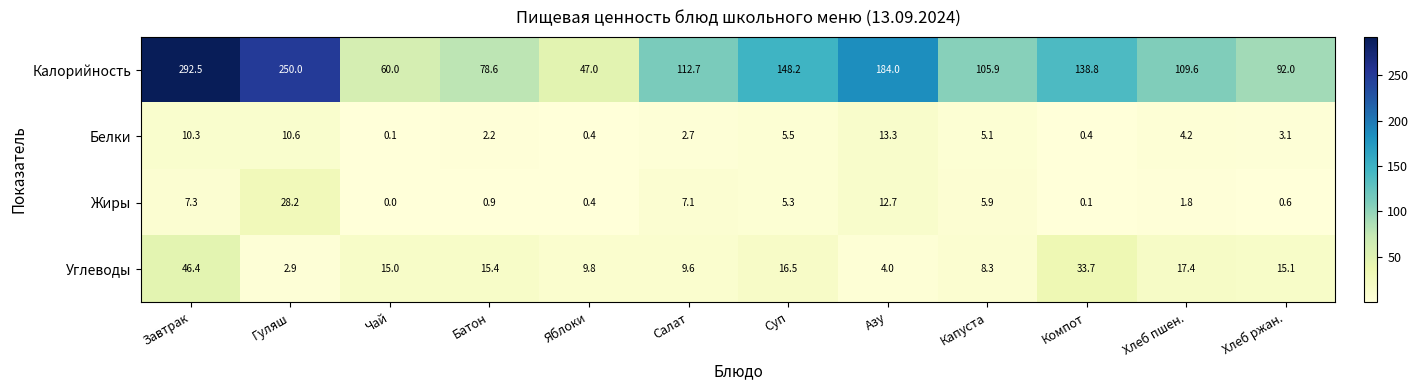

What is the highest value of the Калорийность series?

292.5